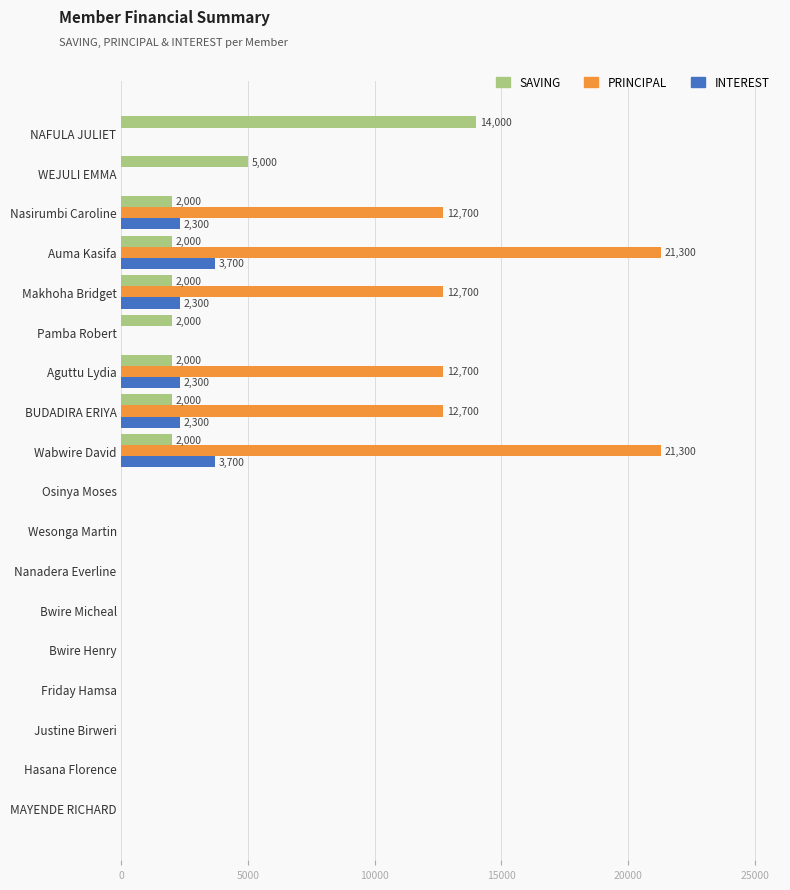

What is the highest value of the SAVING series?

14000